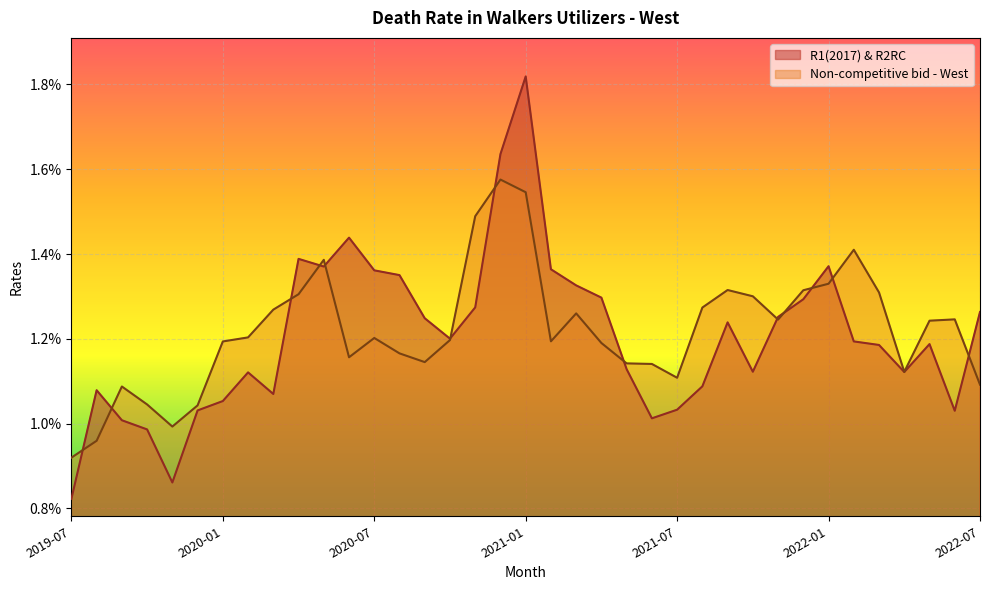

How many intersections are there between R1(2017) & R2RC and Non-competitive bid - West?

13